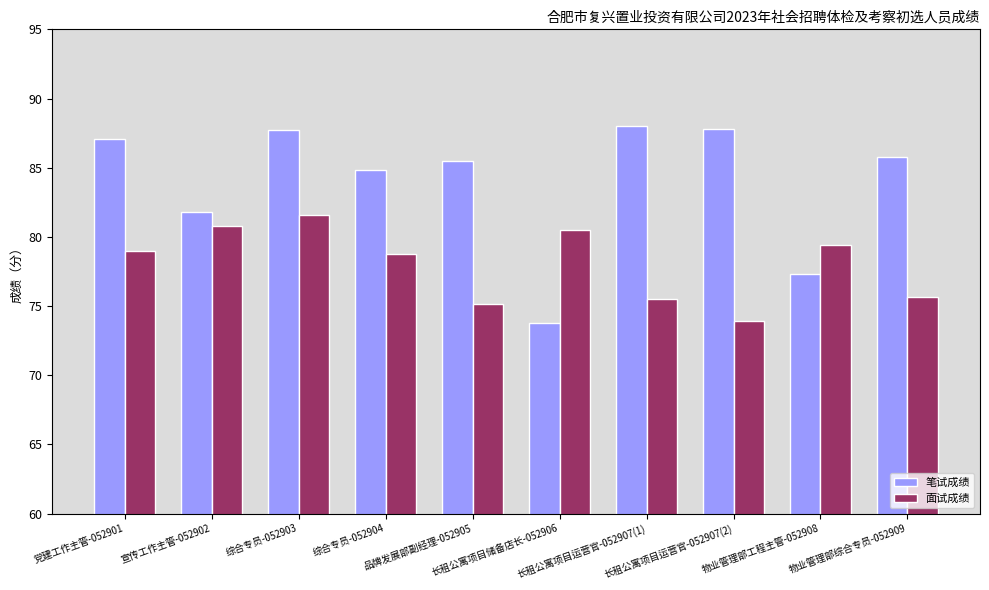

Which series has the largest total across all categories?

笔试成绩